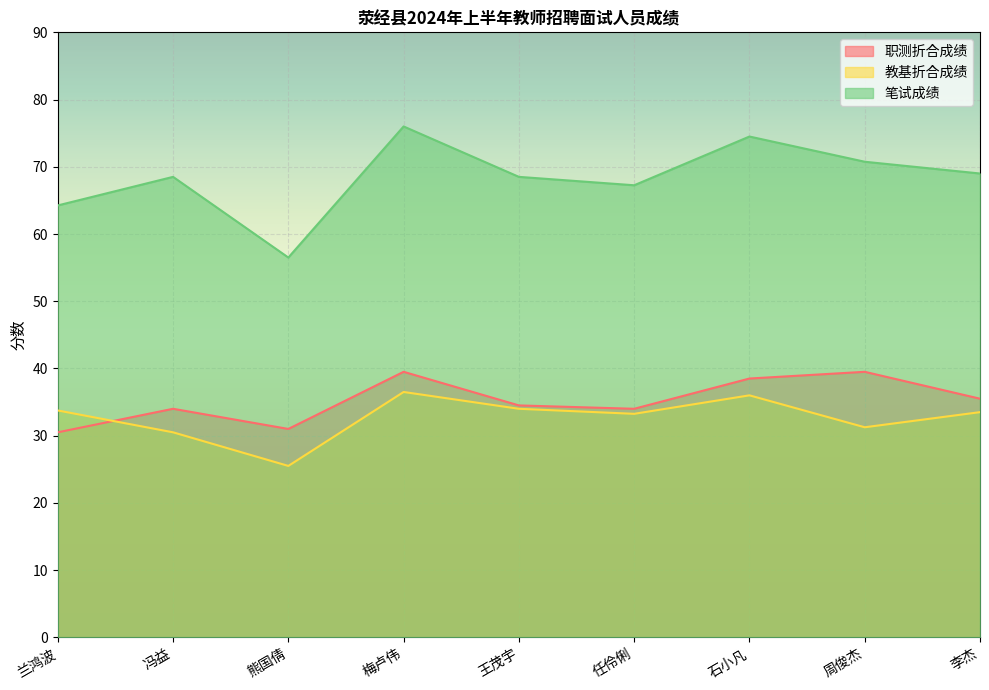

Which series has the largest range (max minus min)?

笔试成绩